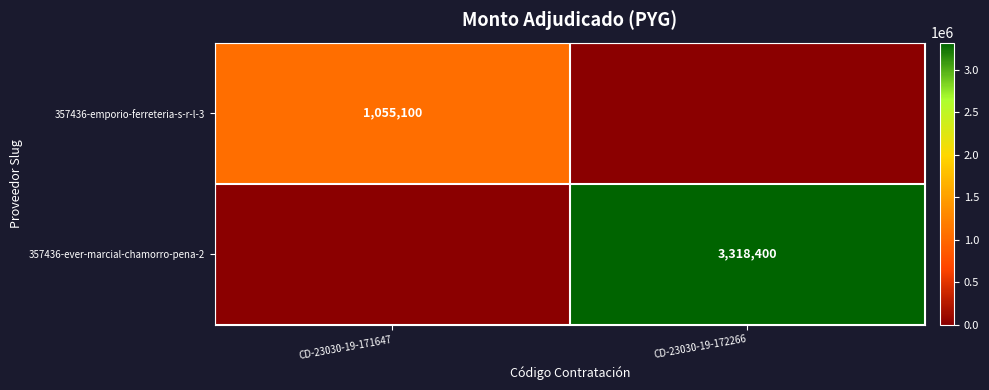

True or false: 357436-emporio-ferreteria-s-r-l-3 has a value of 635530 at CD-23030-19-171647.

False